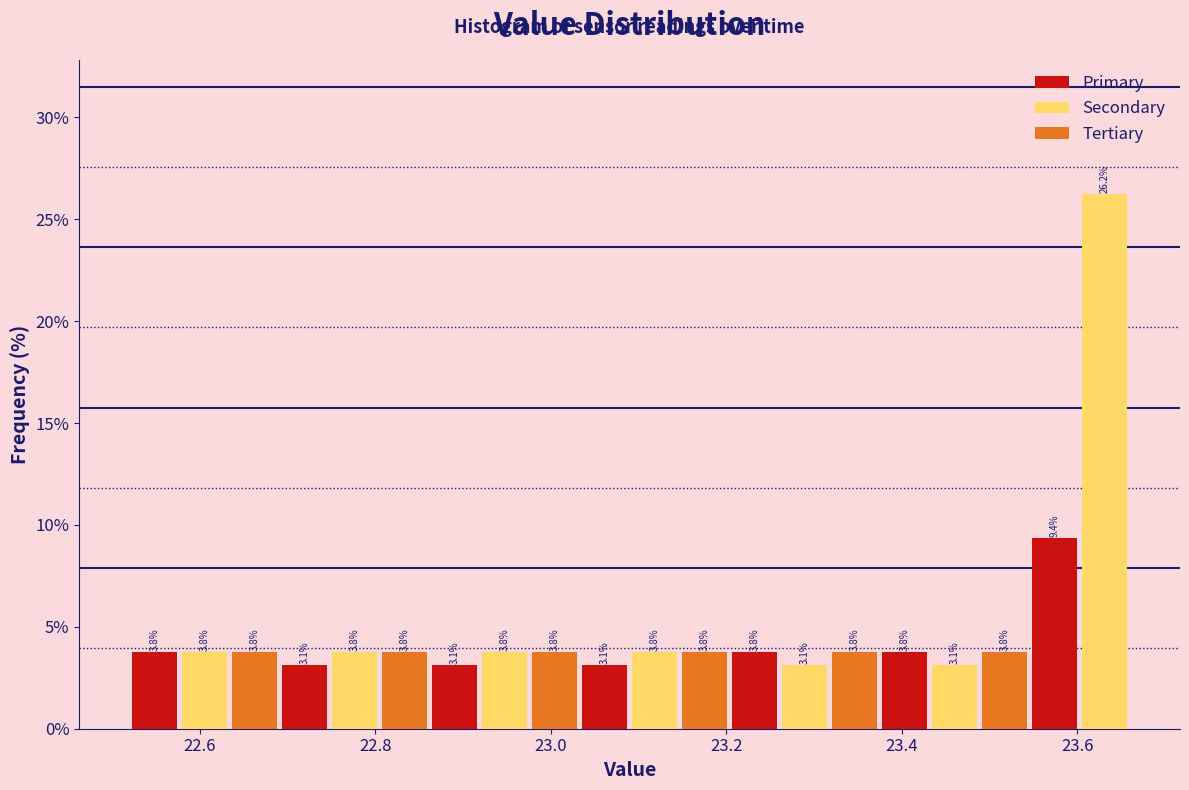

Around what value on the x-axis is the tallest bar? Give the approximate position of its centre, as read against the axis.

23.64